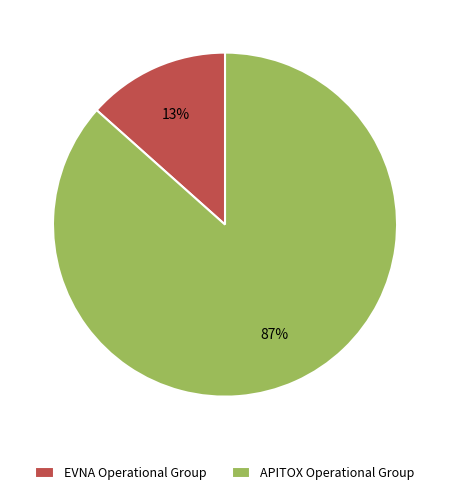

To the nearest percent, what percentage of the pie is APITOX Operational Group?

87%